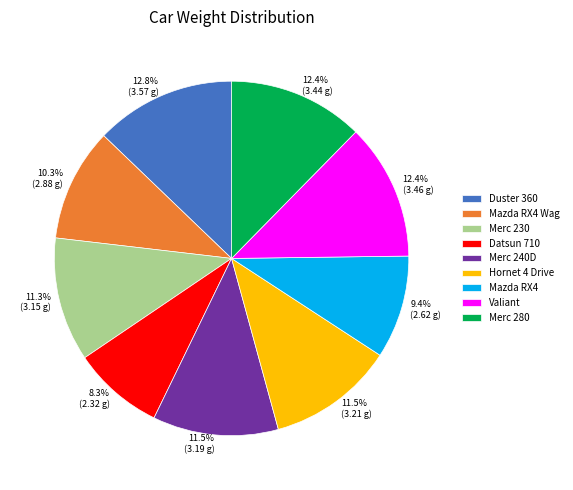

How many slices are in this pie chart?

9